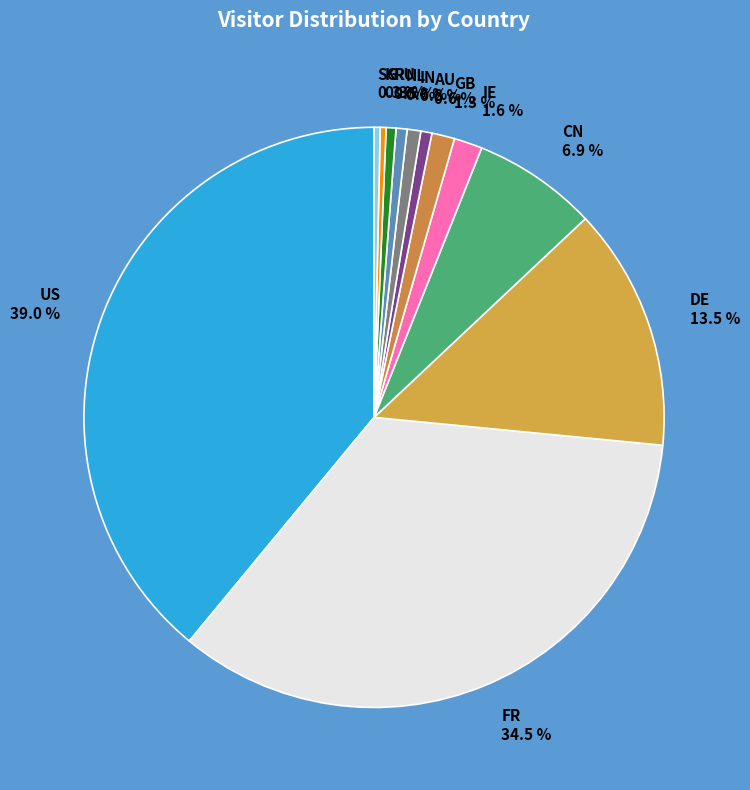

To the nearest percent, what is the difference between the largest and smallest slice percentages?

39%